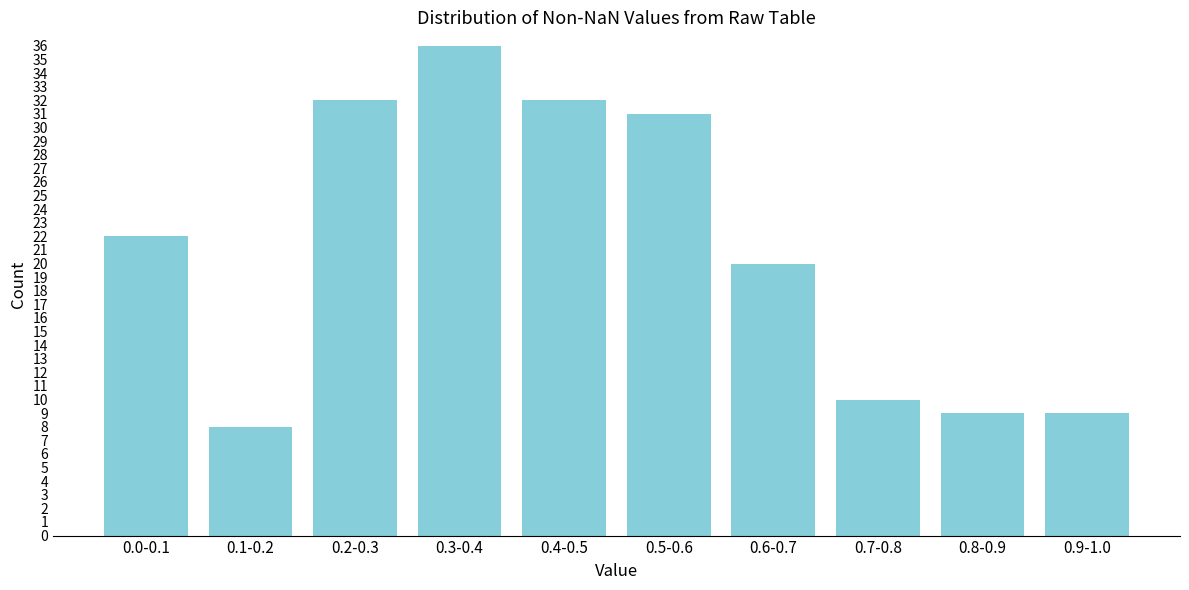

Reading right to left, what are all the values shown in this chart?

0.9-1.0=9	0.8-0.9=9	0.7-0.8=10	0.6-0.7=20	0.5-0.6=31	0.4-0.5=32	0.3-0.4=36	0.2-0.3=32	0.1-0.2=8	0.0-0.1=22